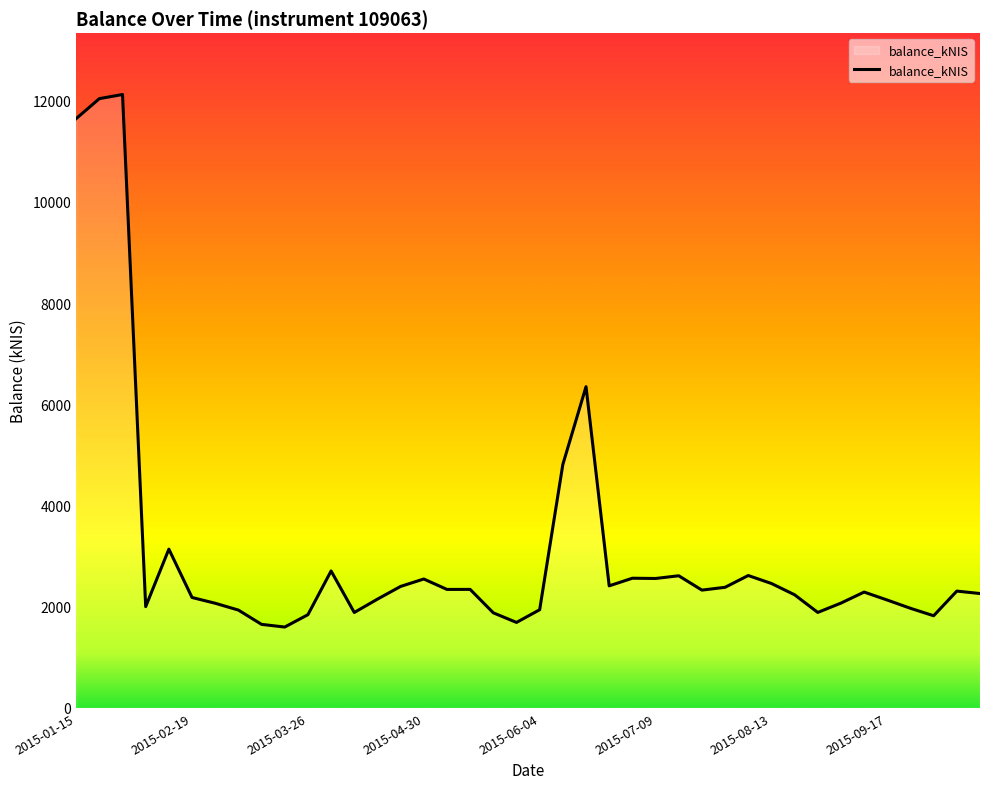

How many lines are shown in the chart?

1